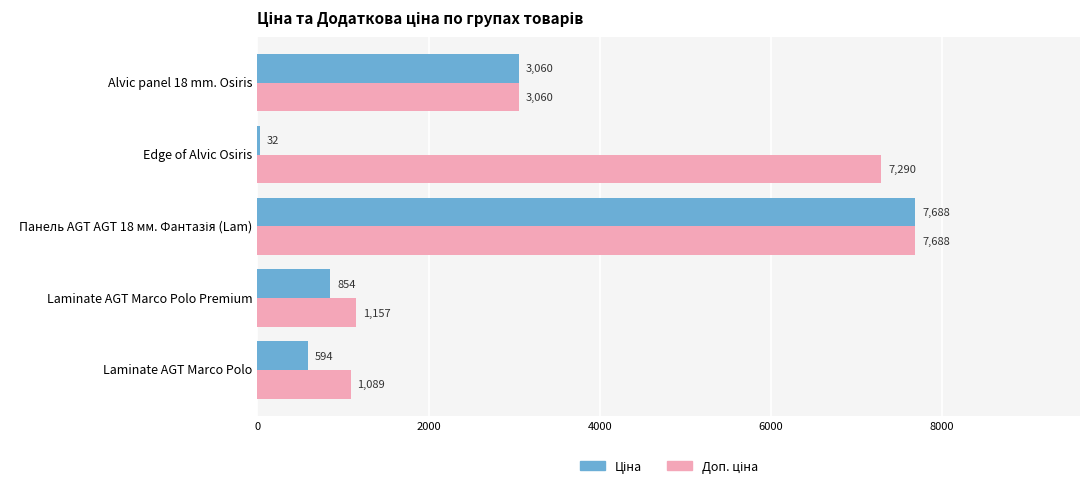

At how many categories does at least one series exceed 1296?

3